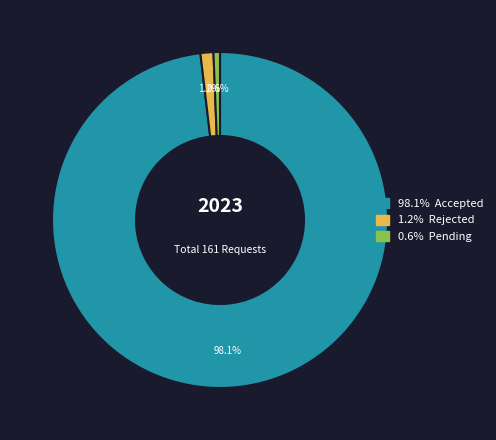

Is there a majority slice in this chart?

Yes